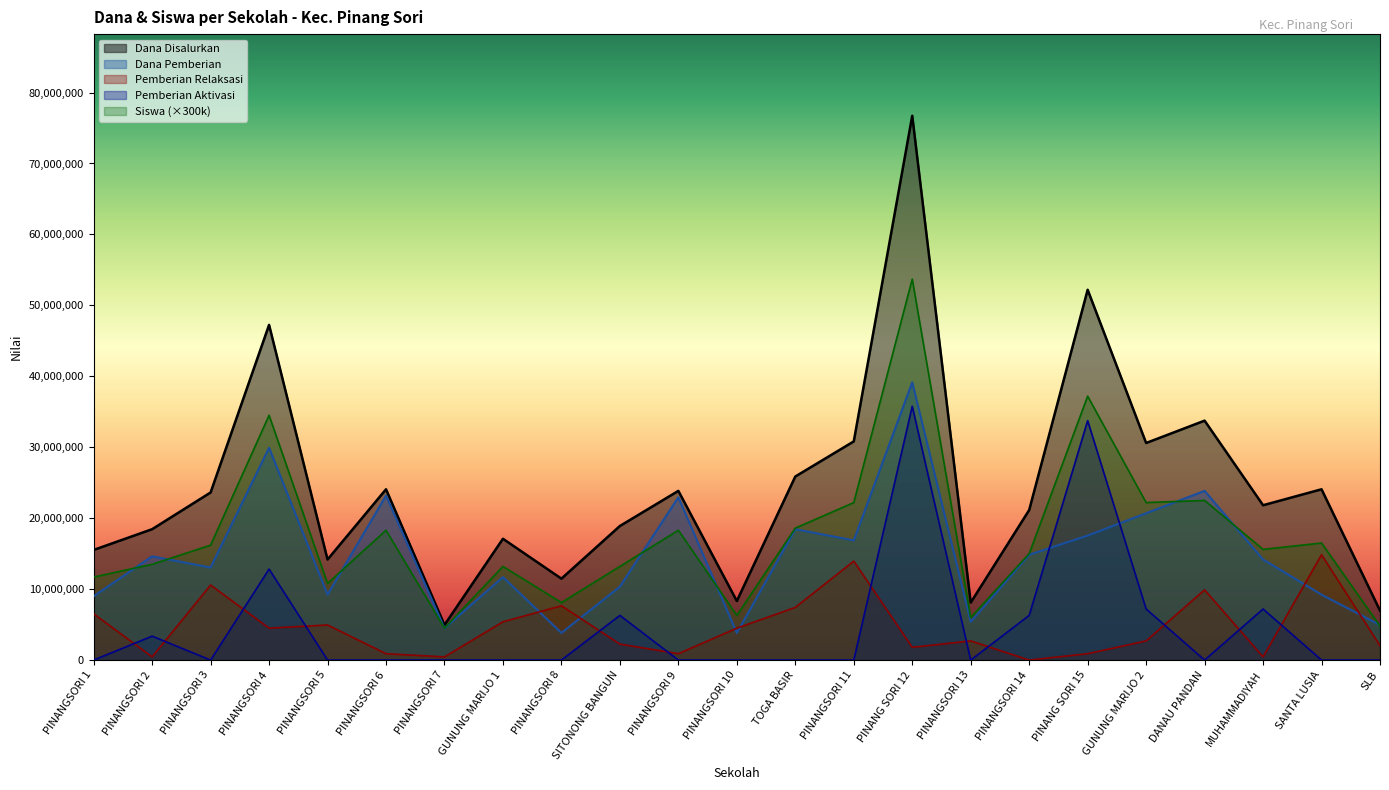

Rank the categories by Pemberian Aktivasi Dana value from highest to lowest.

PINANG SORI 12, PINANG SORI 15, PINANGSORI 4, GUNUNG MARIJO 2, MUHAMMADIYAH, SITONONG BANGUN, PINANGSORI 14, PINANGSORI 2, PINANGSORI 1, PINANGSORI 3, PINANGSORI 5, PINANGSORI 6, PINANGSORI 7, GUNUNG MARIJO 1, PINANGSORI 8, PINANGSORI 9, PINANGSORI 10, TOGA BASIR, PINANGSORI 11, PINANGSORI 13, DANAU PANDAN, SANTA LUSIA, SLB